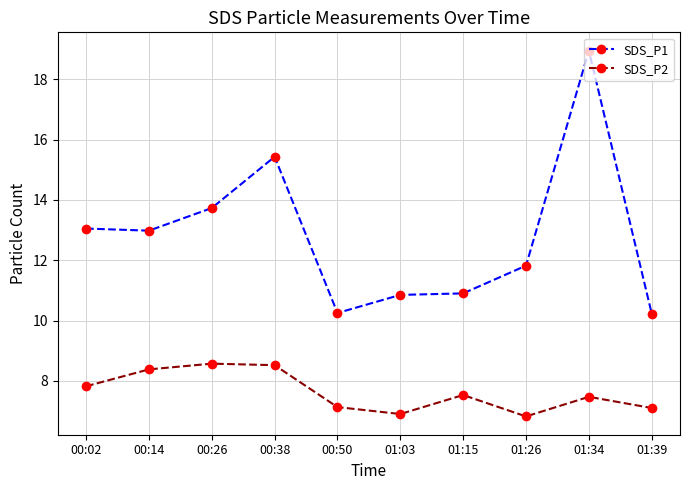

What is the spread (max minus min) of values at 00:38?

6.9